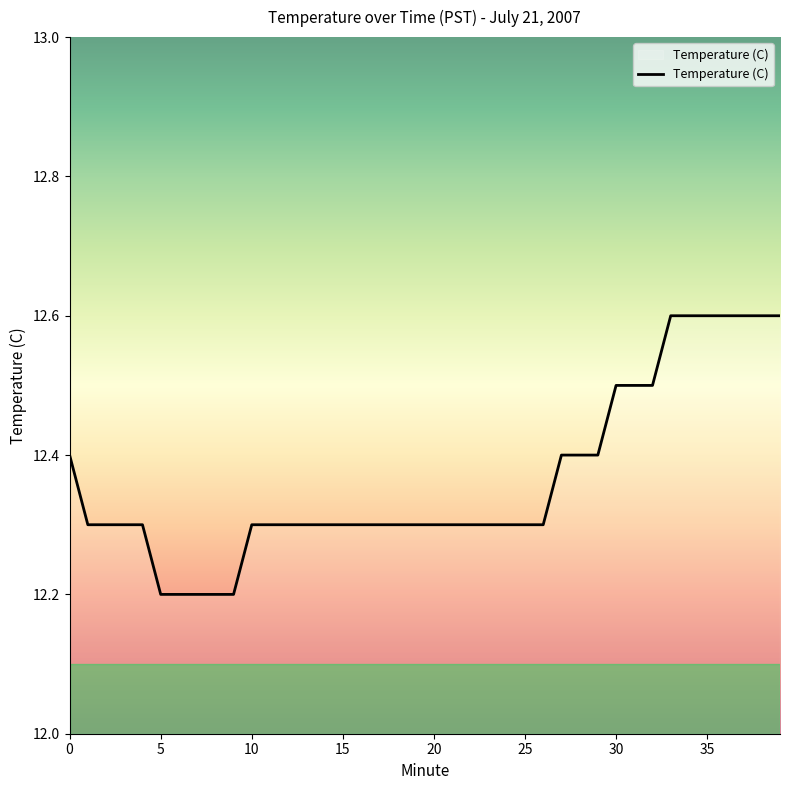

What is the greatest value displayed?

12.6